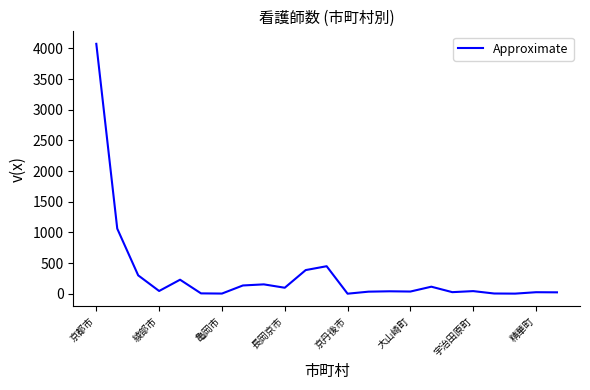

How many distinct data groups are displayed?

1